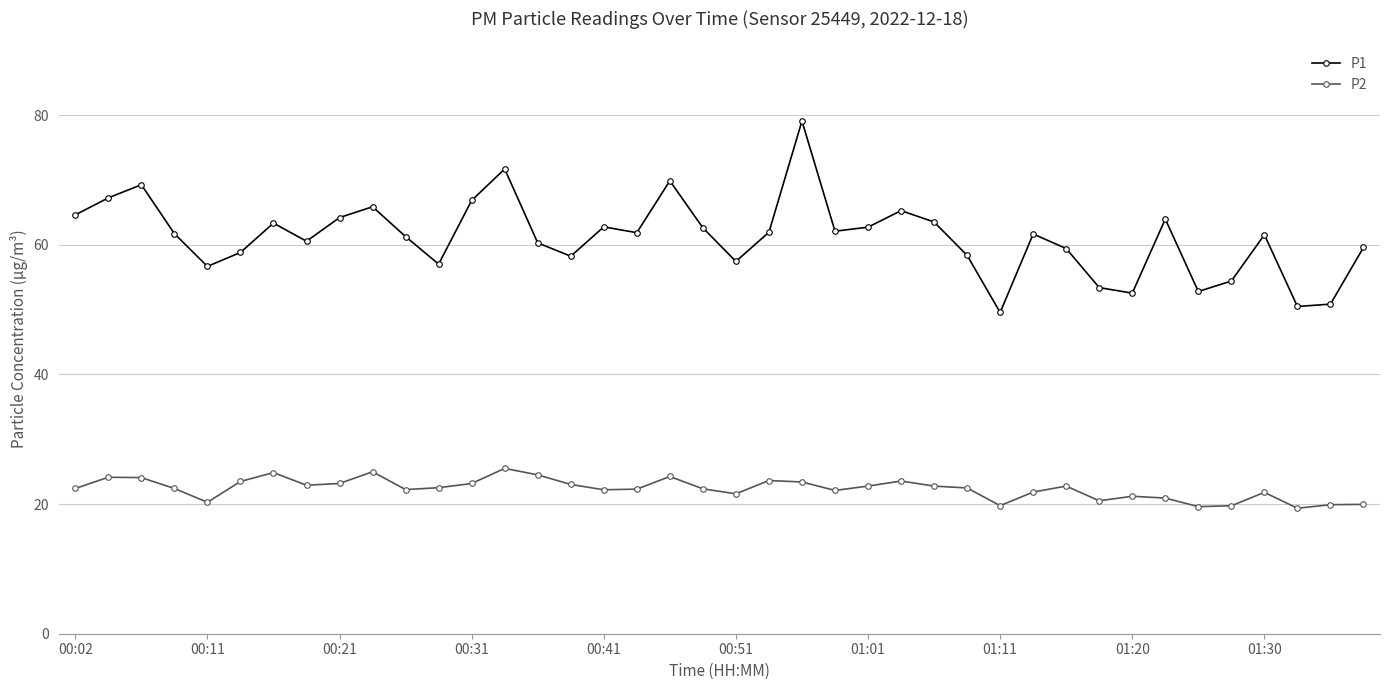

Rank the series by their average value, from highest to lowest.

P1, P2